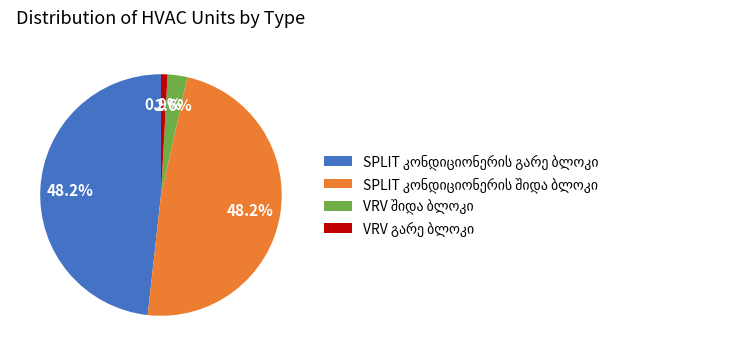

Count the number of slices in the pie.

4